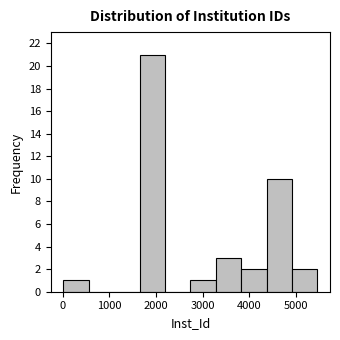

What is the height of the bar covering 4900 to 5500 on the x-axis? Neither the bar edges nor the heights are printed on the chart, so give them approximately, as read against the axes.

2